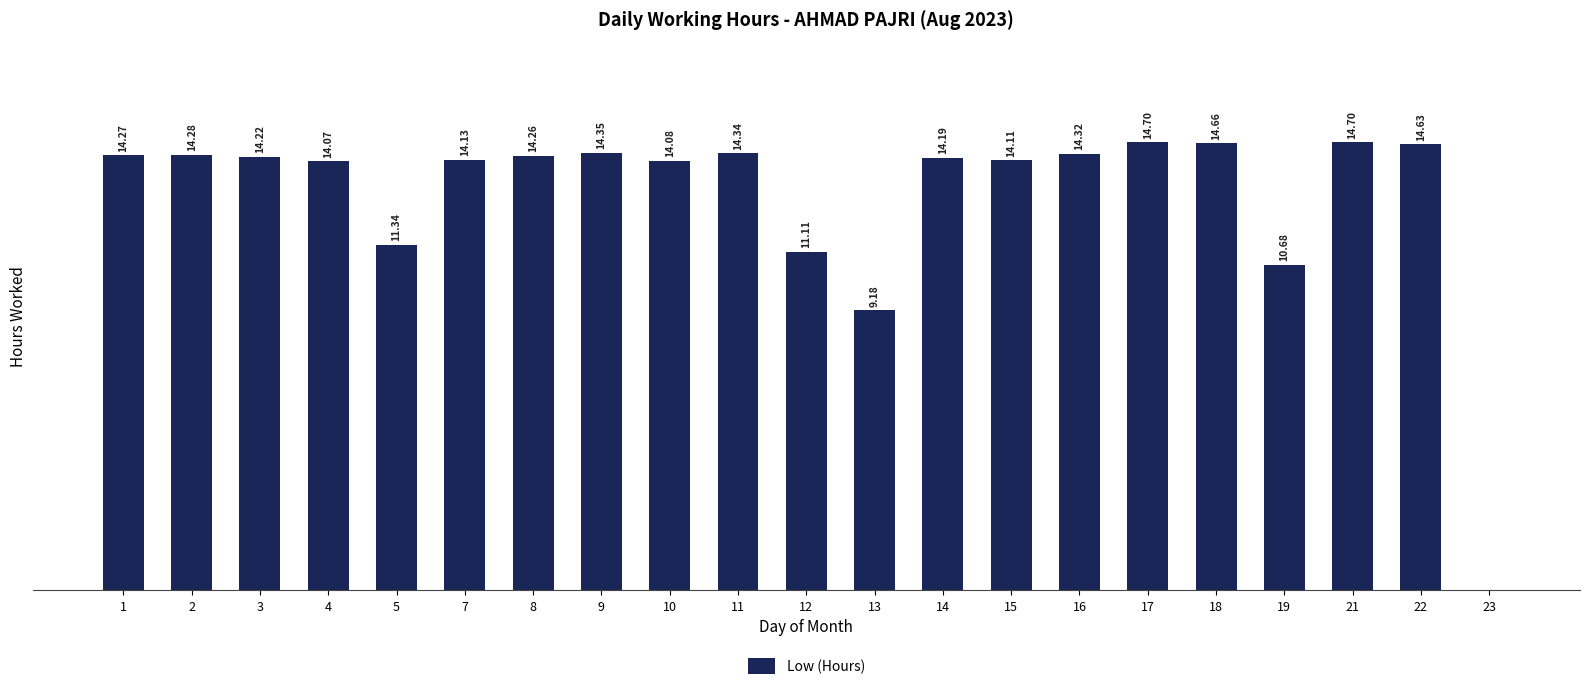

How many values are below 14?

5